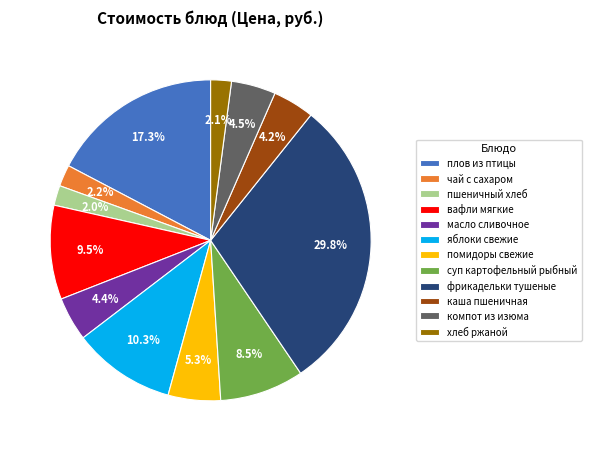

What is the total percentage of вафли мягкие and пшеничный хлеб?

11.5%